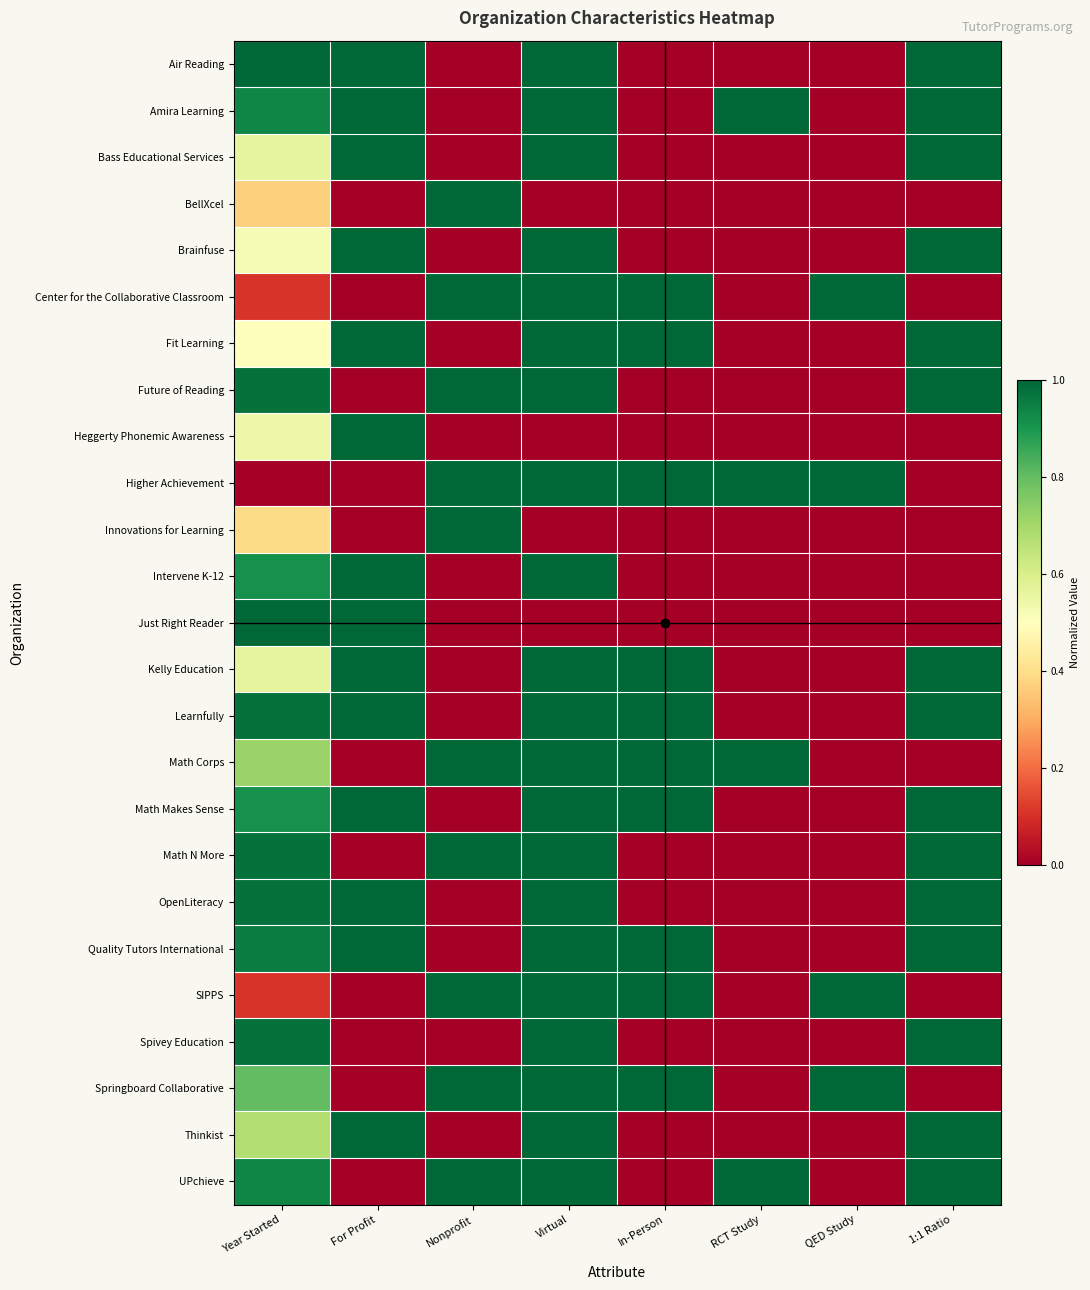

Reading left to right, transcribe all the data shown in this chart.

Air Reading: Year Started=1.0	For Profit=1.0	Nonprofit=0.0	Virtual=1.0	In-Person=0.0	RCT Study=0.0	QED Study=0.0	1:1 Ratio=1.0
Amira Learning: Year Started=0.9	For Profit=1.0	Nonprofit=0.0	Virtual=1.0	In-Person=0.0	RCT Study=1.0	QED Study=0.0	1:1 Ratio=1.0
Bass Educational Services: Year Started=0.6	For Profit=1.0	Nonprofit=0.0	Virtual=1.0	In-Person=0.0	RCT Study=0.0	QED Study=0.0	1:1 Ratio=1.0
BellXcel: Year Started=0.4	For Profit=0.0	Nonprofit=1.0	Virtual=0.0	In-Person=0.0	RCT Study=0.0	QED Study=0.0	1:1 Ratio=0.0
Brainfuse: Year Started=0.5	For Profit=1.0	Nonprofit=0.0	Virtual=1.0	In-Person=0.0	RCT Study=0.0	QED Study=0.0	1:1 Ratio=1.0
Center for the Collaborative Classroom: Year Started=0.1	For Profit=0.0	Nonprofit=1.0	Virtual=1.0	In-Person=1.0	RCT Study=0.0	QED Study=1.0	1:1 Ratio=0.0
Fit Learning: Year Started=0.5	For Profit=1.0	Nonprofit=0.0	Virtual=1.0	In-Person=1.0	RCT Study=0.0	QED Study=0.0	1:1 Ratio=1.0
Future of Reading: Year Started=1.0	For Profit=0.0	Nonprofit=1.0	Virtual=1.0	In-Person=0.0	RCT Study=0.0	QED Study=0.0	1:1 Ratio=1.0
Heggerty Phonemic Awareness: Year Started=0.5	For Profit=1.0	Nonprofit=0.0	Virtual=0.0	In-Person=0.0	RCT Study=0.0	QED Study=0.0	1:1 Ratio=0.0
Higher Achievement: Year Started=0.0	For Profit=0.0	Nonprofit=1.0	Virtual=1.0	In-Person=1.0	RCT Study=1.0	QED Study=1.0	1:1 Ratio=0.0
Innovations for Learning: Year Started=0.4	For Profit=0.0	Nonprofit=1.0	Virtual=0.0	In-Person=0.0	RCT Study=0.0	QED Study=0.0	1:1 Ratio=0.0
Intervene K-12: Year Started=0.9	For Profit=1.0	Nonprofit=0.0	Virtual=1.0	In-Person=0.0	RCT Study=0.0	QED Study=0.0	1:1 Ratio=0.0
Just Right Reader: Year Started=1.0	For Profit=1.0	Nonprofit=0.0	Virtual=0.0	In-Person=0.0	RCT Study=0.0	QED Study=0.0	1:1 Ratio=0.0
Kelly Education: Year Started=0.6	For Profit=1.0	Nonprofit=0.0	Virtual=1.0	In-Person=1.0	RCT Study=0.0	QED Study=0.0	1:1 Ratio=1.0
Learnfully: Year Started=1.0	For Profit=1.0	Nonprofit=0.0	Virtual=1.0	In-Person=1.0	RCT Study=0.0	QED Study=0.0	1:1 Ratio=1.0
Math Corps: Year Started=0.7	For Profit=0.0	Nonprofit=1.0	Virtual=1.0	In-Person=1.0	RCT Study=1.0	QED Study=0.0	1:1 Ratio=0.0
Math Makes Sense: Year Started=0.9	For Profit=1.0	Nonprofit=0.0	Virtual=1.0	In-Person=1.0	RCT Study=0.0	QED Study=0.0	1:1 Ratio=1.0
Math N More: Year Started=1.0	For Profit=0.0	Nonprofit=1.0	Virtual=1.0	In-Person=0.0	RCT Study=0.0	QED Study=0.0	1:1 Ratio=1.0
OpenLiteracy: Year Started=1.0	For Profit=1.0	Nonprofit=0.0	Virtual=1.0	In-Person=0.0	RCT Study=0.0	QED Study=0.0	1:1 Ratio=1.0
Quality Tutors International: Year Started=1.0	For Profit=1.0	Nonprofit=0.0	Virtual=1.0	In-Person=1.0	RCT Study=0.0	QED Study=0.0	1:1 Ratio=1.0
SIPPS: Year Started=0.1	For Profit=0.0	Nonprofit=1.0	Virtual=1.0	In-Person=1.0	RCT Study=0.0	QED Study=1.0	1:1 Ratio=0.0
Spivey Education: Year Started=1.0	For Profit=0.0	Nonprofit=0.0	Virtual=1.0	In-Person=0.0	RCT Study=0.0	QED Study=0.0	1:1 Ratio=1.0
Springboard Collaborative: Year Started=0.8	For Profit=0.0	Nonprofit=1.0	Virtual=1.0	In-Person=1.0	RCT Study=0.0	QED Study=1.0	1:1 Ratio=0.0
Thinkist: Year Started=0.7	For Profit=1.0	Nonprofit=0.0	Virtual=1.0	In-Person=0.0	RCT Study=0.0	QED Study=0.0	1:1 Ratio=1.0
UPchieve: Year Started=0.9	For Profit=0.0	Nonprofit=1.0	Virtual=1.0	In-Person=0.0	RCT Study=1.0	QED Study=0.0	1:1 Ratio=1.0